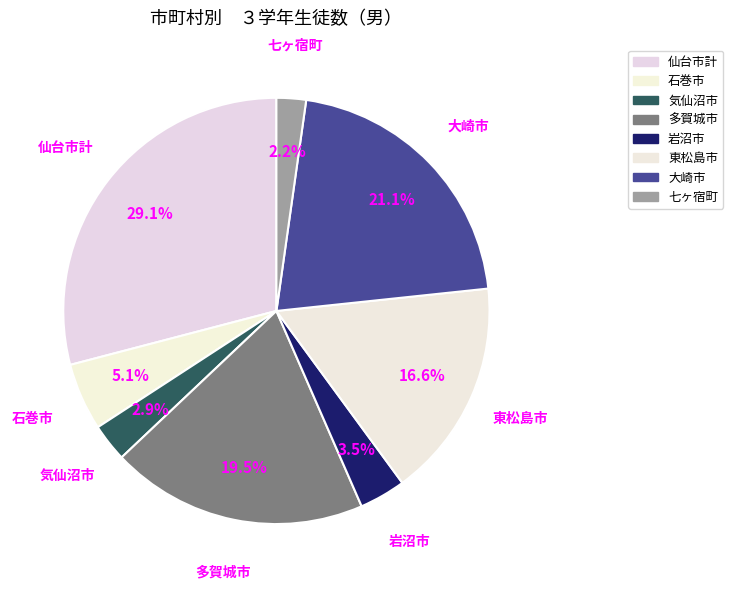

What portion of the pie excludes 東松島市?

83.4%